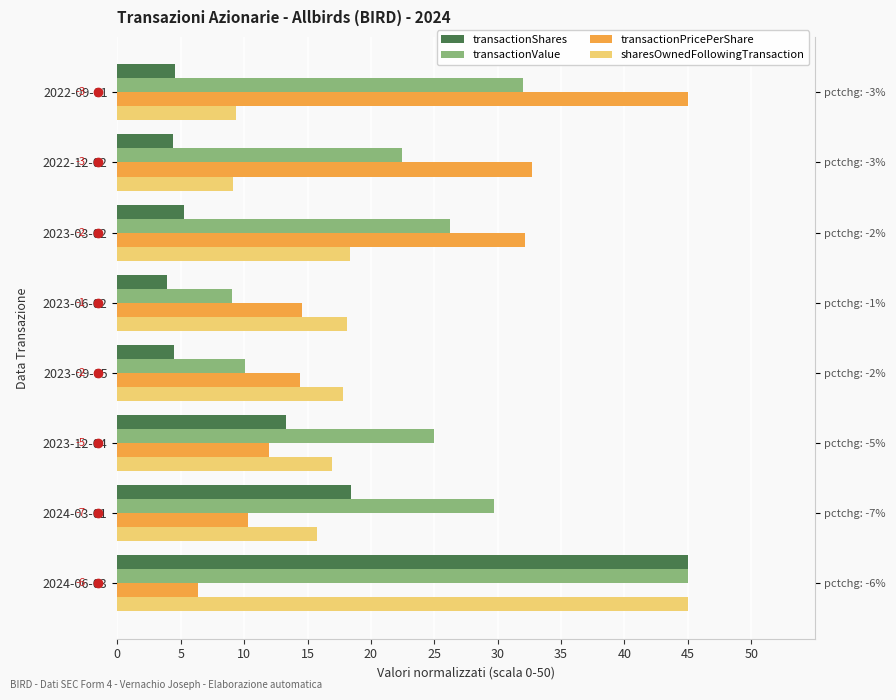

How many categories are shown in the chart?

8